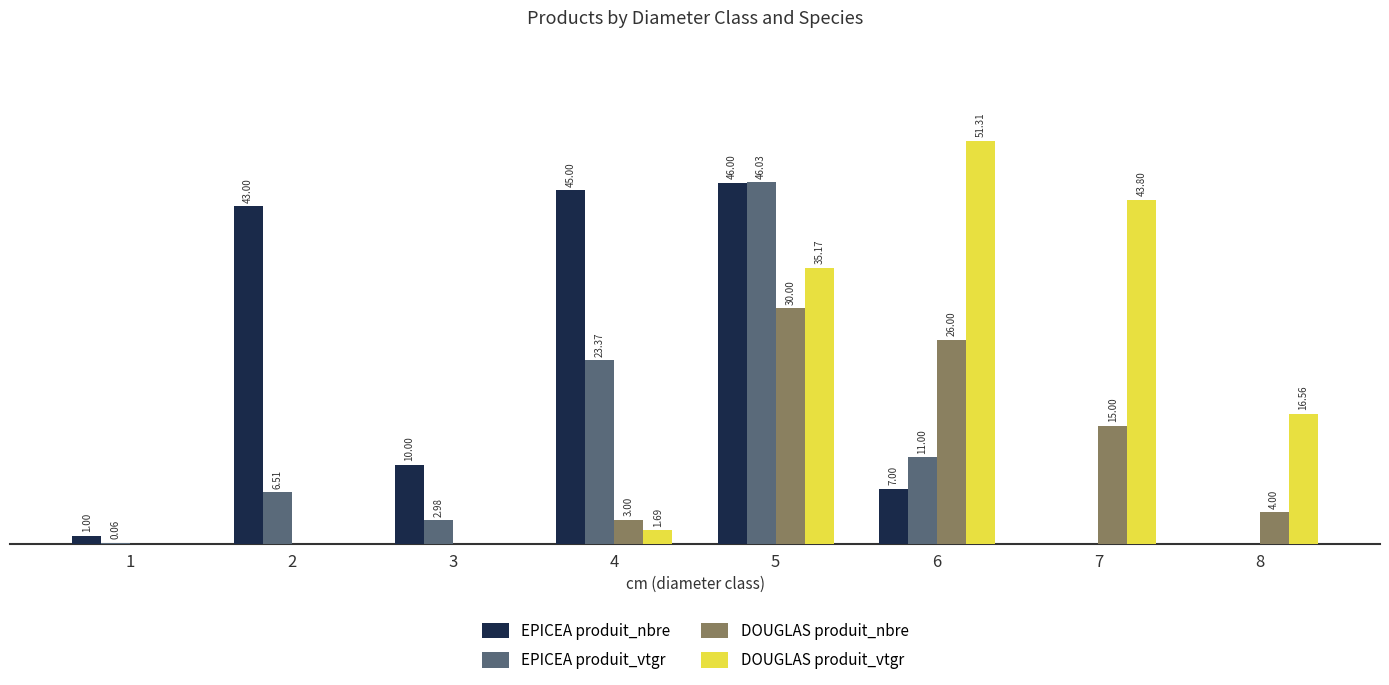

Are the bars grouped side by side (vs. stacked)?

Yes